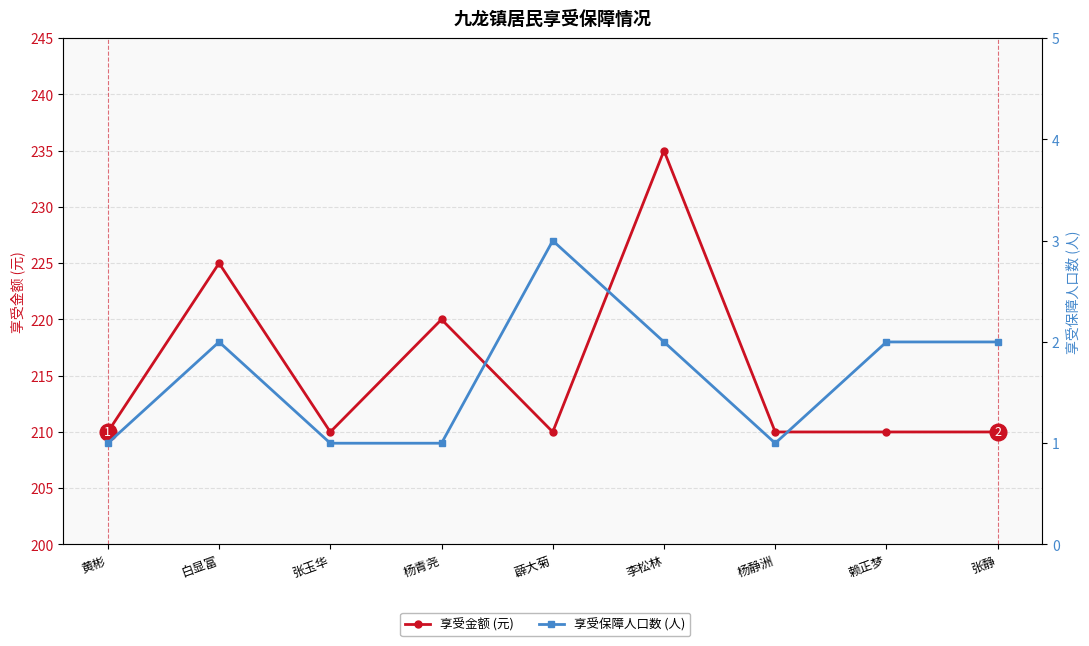

What is the average value of the 享受保障人口数 (人) series?

2